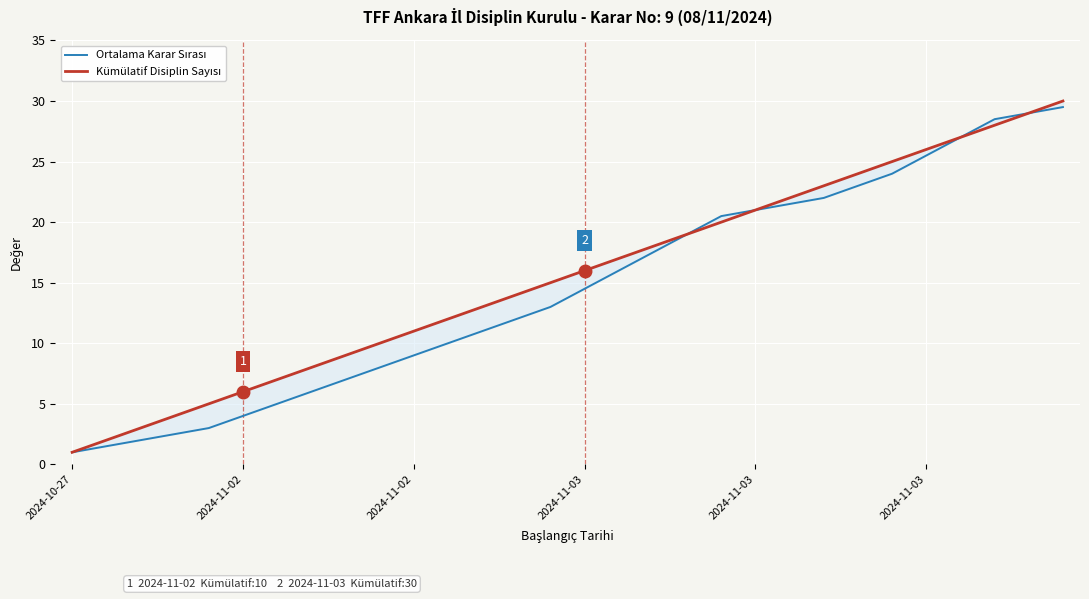

What is the label of the 15th point from the right?

2024-11-03